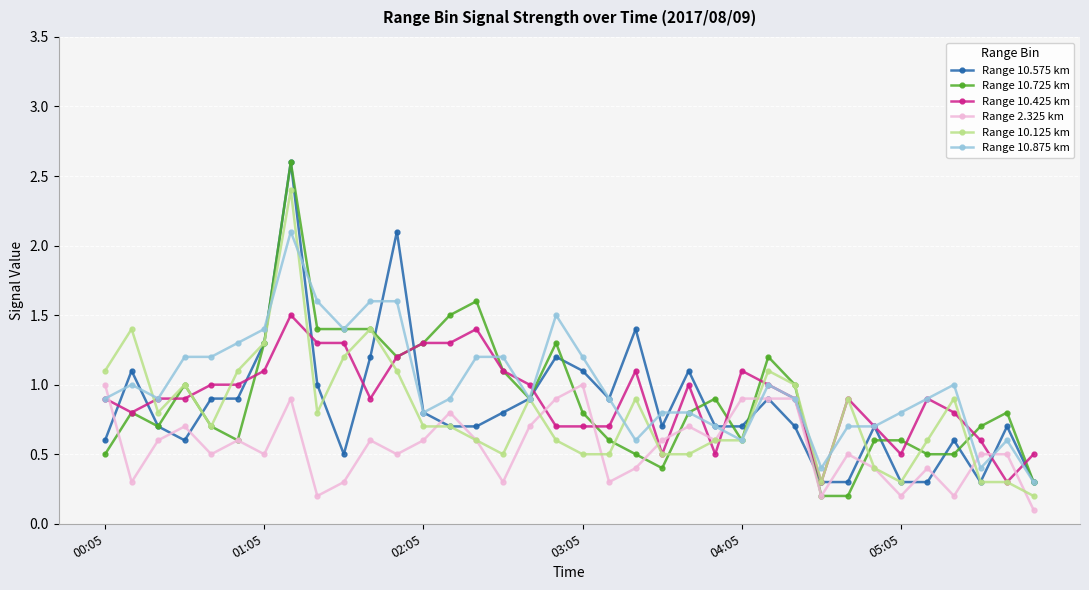

What is the maximum value for Range 10.425 km?

1.5